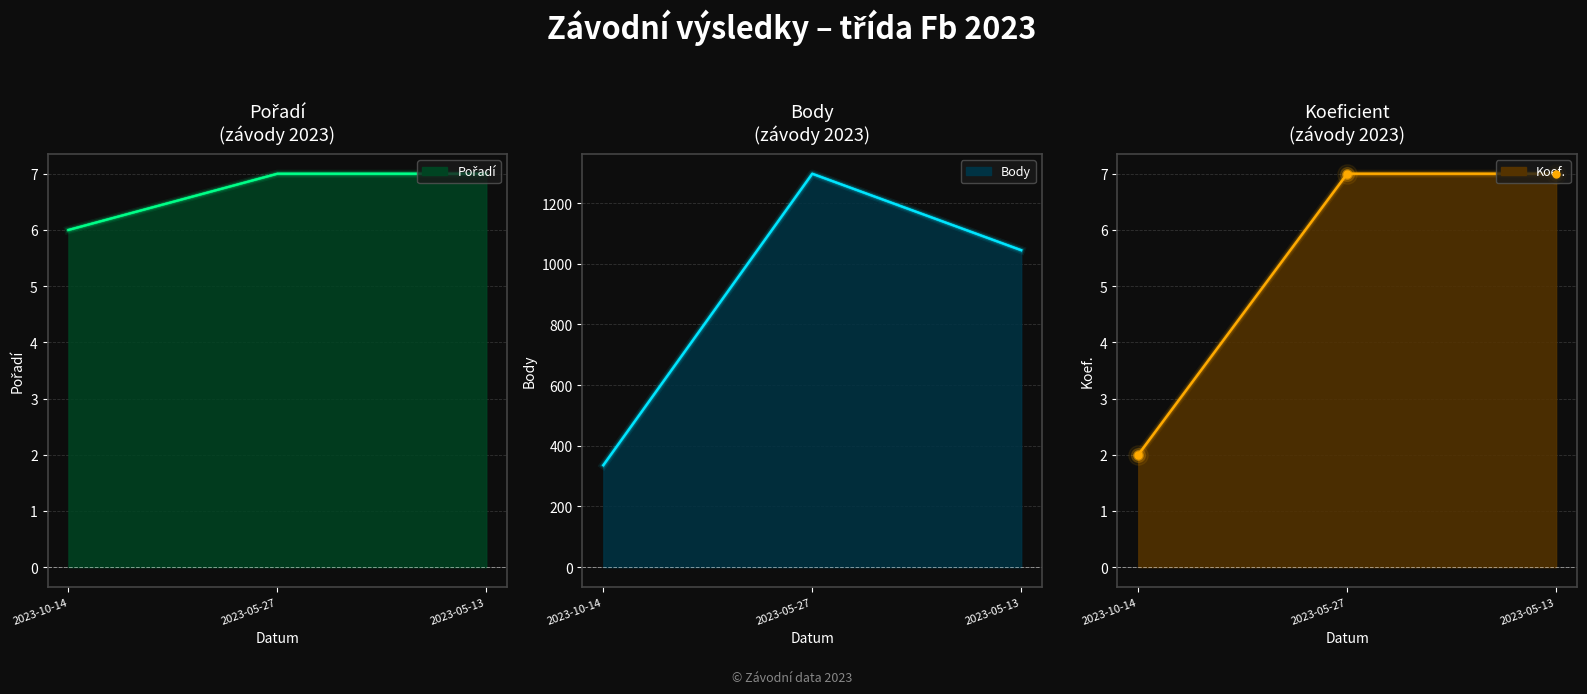

What is the minimum value shown in the chart?

2